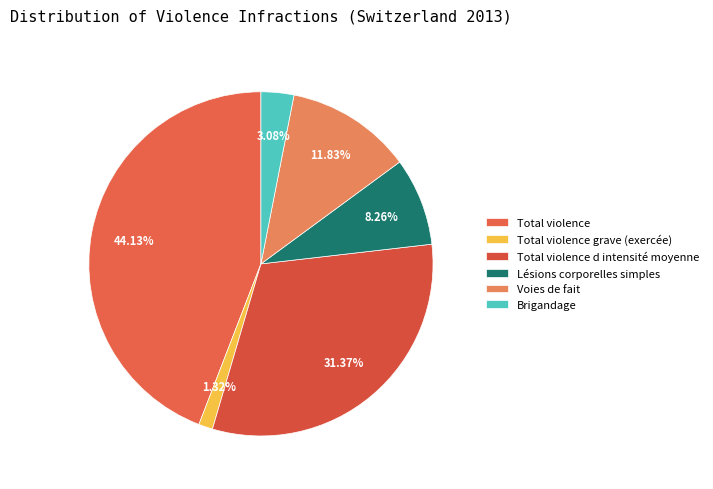

Is Total violence the majority of the pie?

No